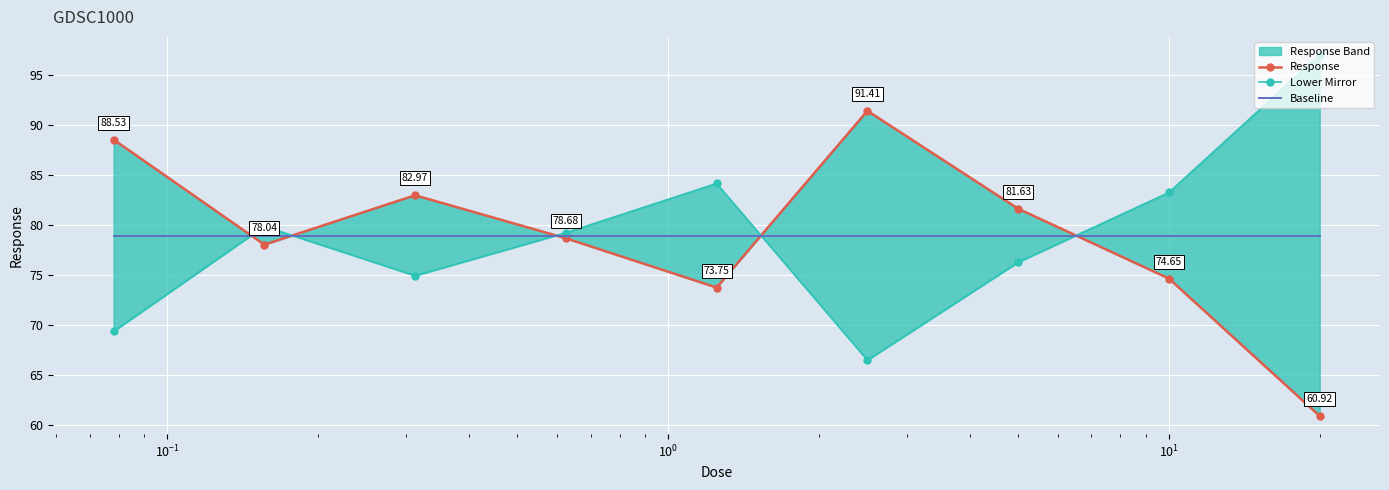

The value of Lower Mirror at $\mathdefault{10^{-1}}$ is 113.6. True or false?

False